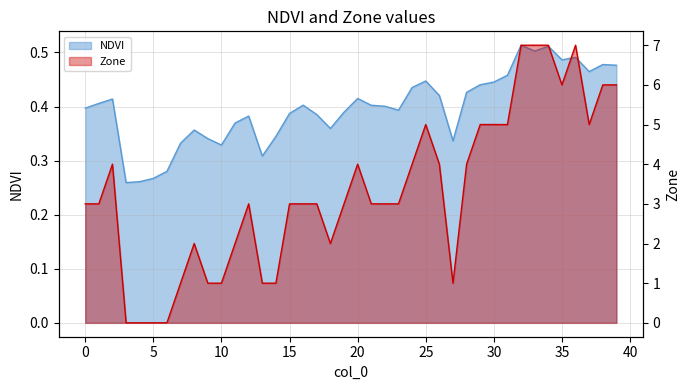

True or false: NDVI and Zone intersect in this chart.

True